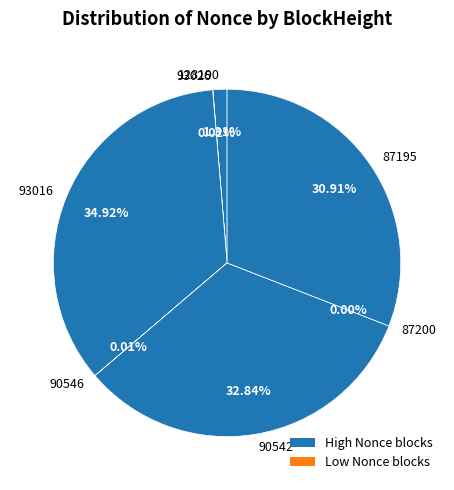

Approximately how many times larger is the value at 90546 compared to 93026?

0.5